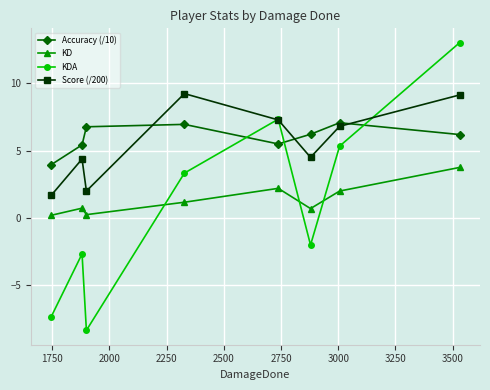

Rank the series by their maximum value, from lowest to highest.

KD, Accuracy (/10), Score (/200), KDA